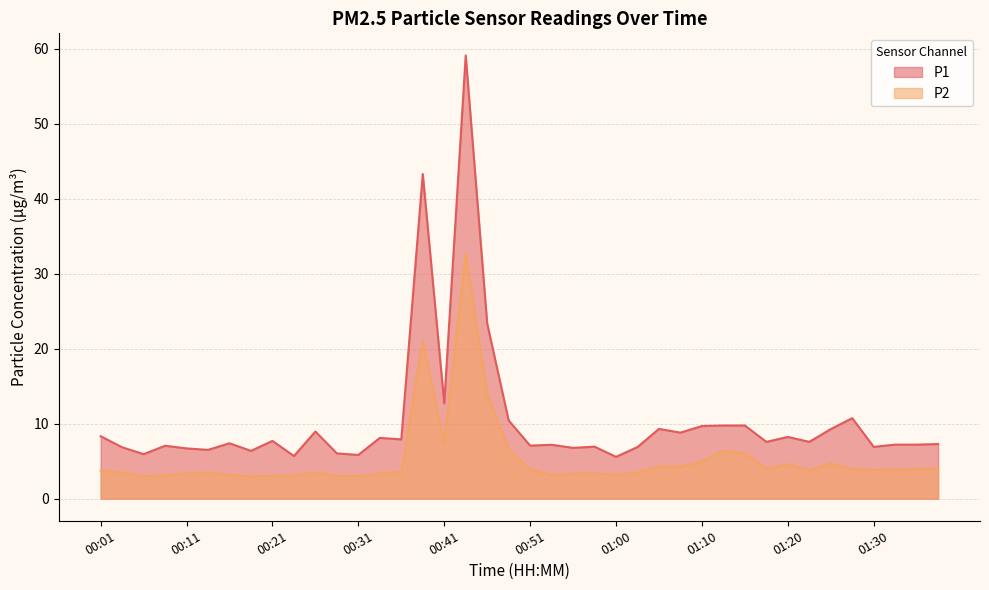

List the series in order of their overall mean, lowest first.

P2, P1